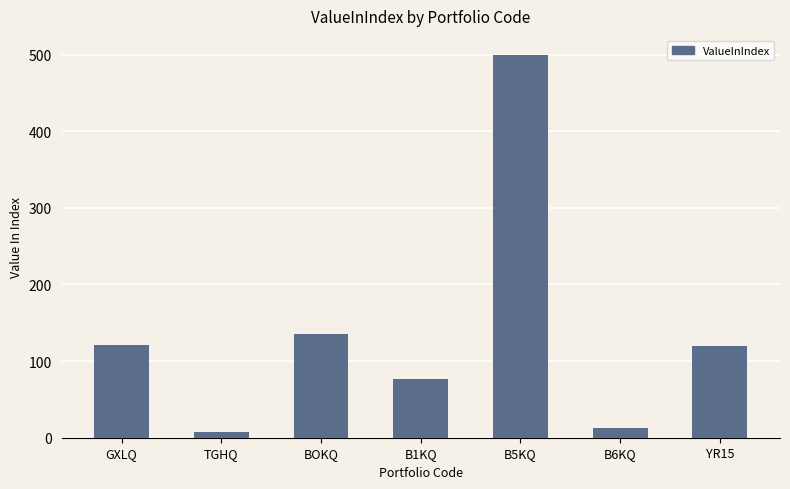

At which label does the data first exceed 120?

GXLQ